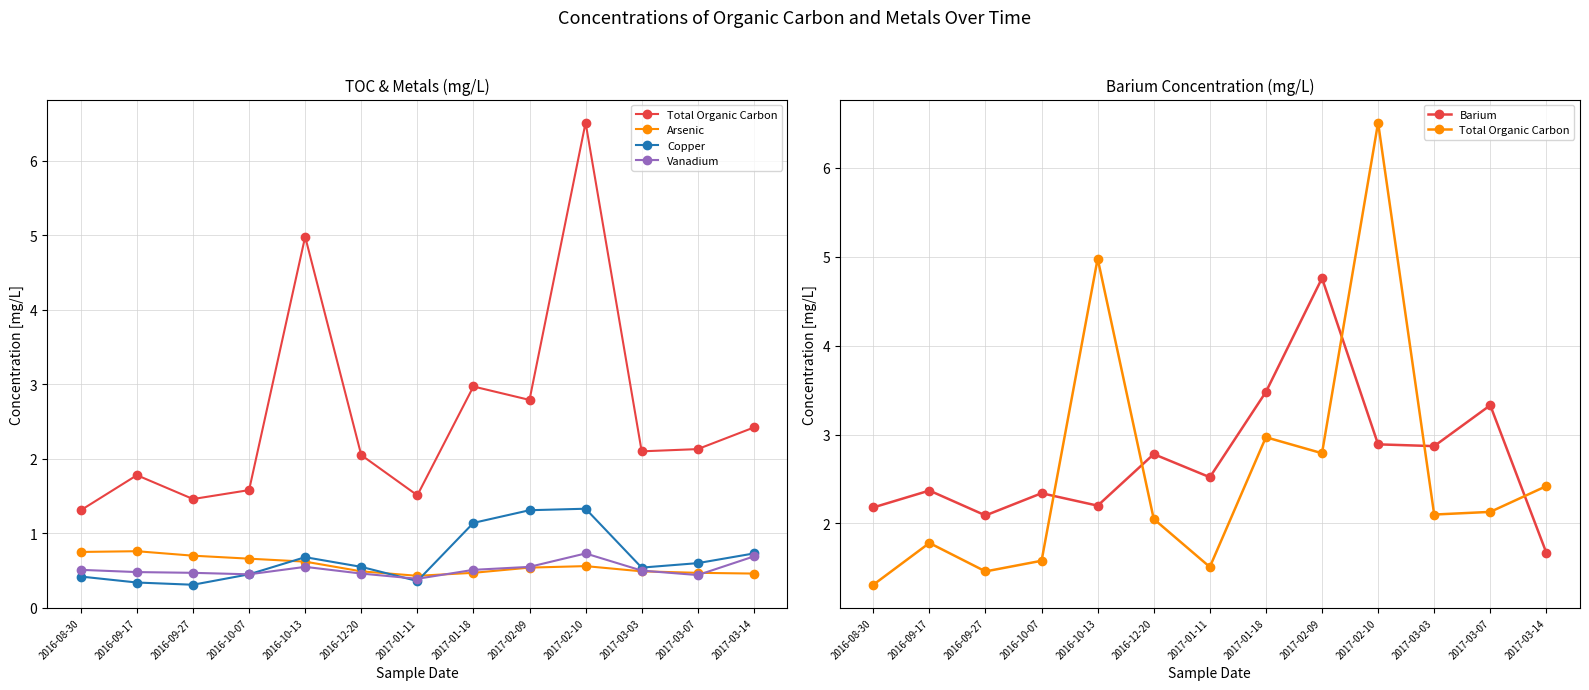

True or false: Arsenic has more than 1 interior local peaks.

True